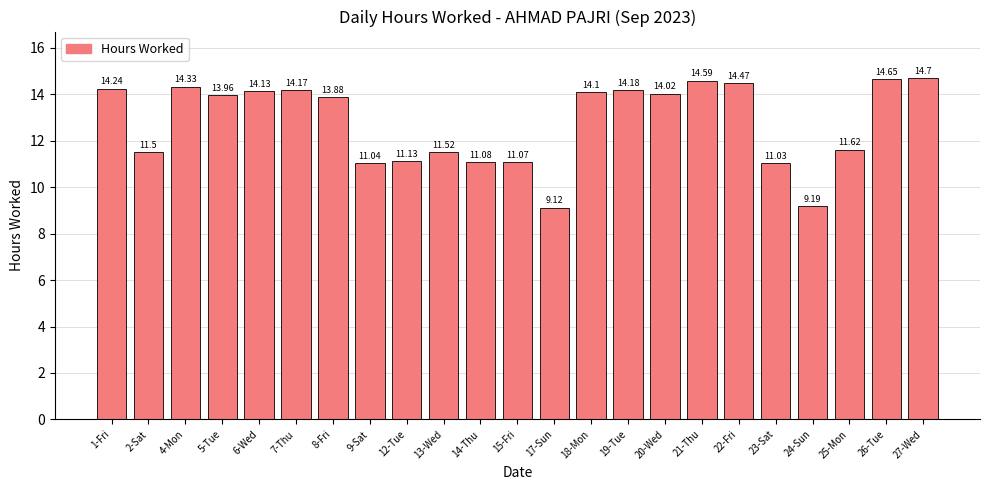

What is the label of the 8th bar from the left?

9-Sat